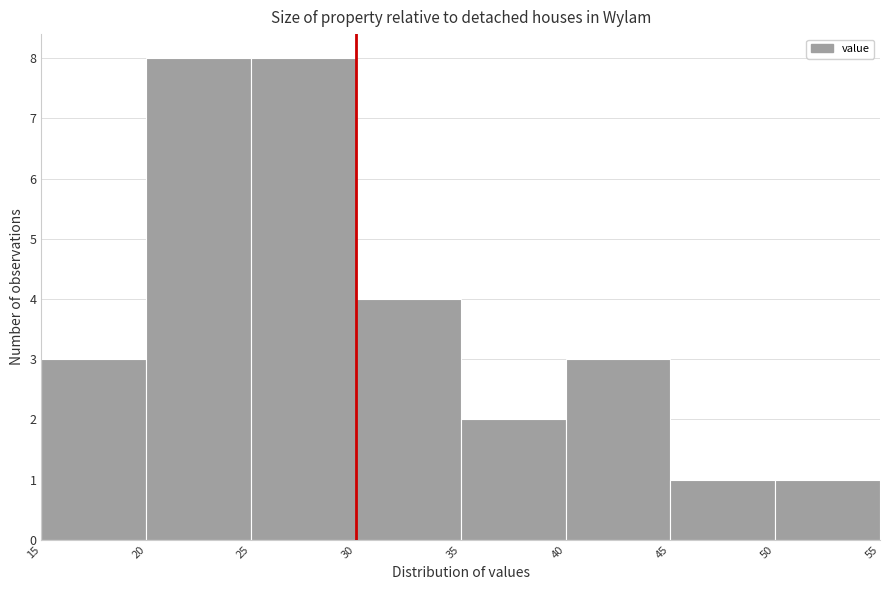

Reading left to right, list every bar in this chart as the range it spans on the x-axis followed by its height. The values are not printed on the chart, so give them approximately, as read against the axis.

15 to 20: 3
20 to 25: 8
25 to 30: 8
30 to 35: 4
35 to 40: 2
40 to 45: 3
45 to 50: 1
50 to 55: 1